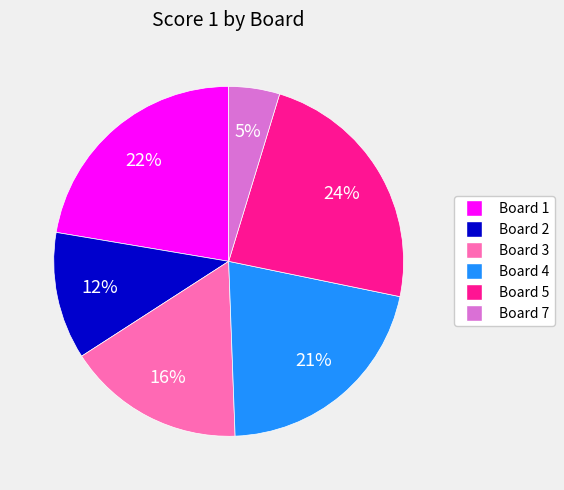

Is it true that Board 3 is 16% of the pie?

True